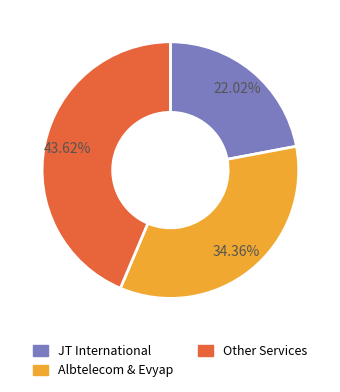

What is the largest slice in the pie chart?

Other Services